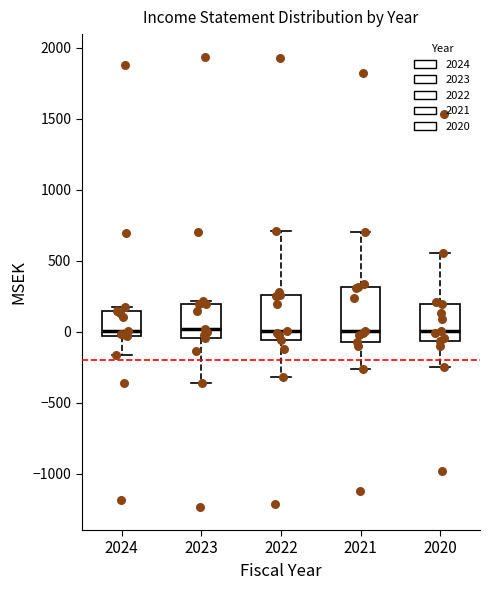

Where is the upper edge of the box at x = 2024 on the y-axis? The values are not printed on the chart, so give them approximately, as read against the axis.

150